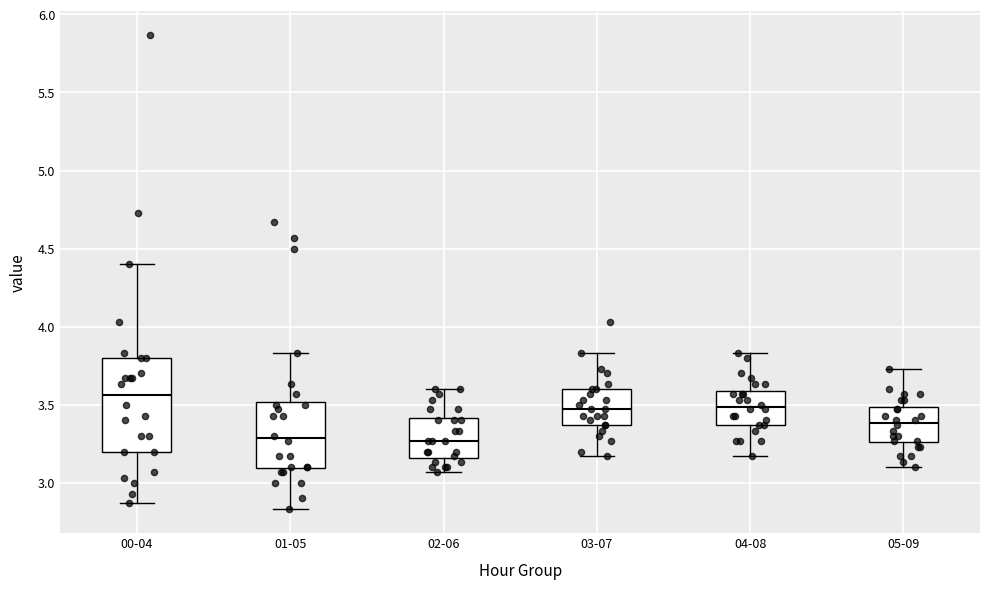

Comparing the boxes themselves (not the whiskers), which one is the tallest?

00-04